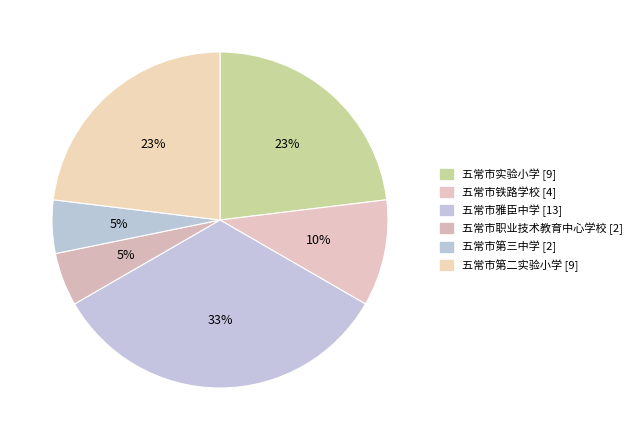

Is it true that 五常市实验小学 is 23% of the pie?

True